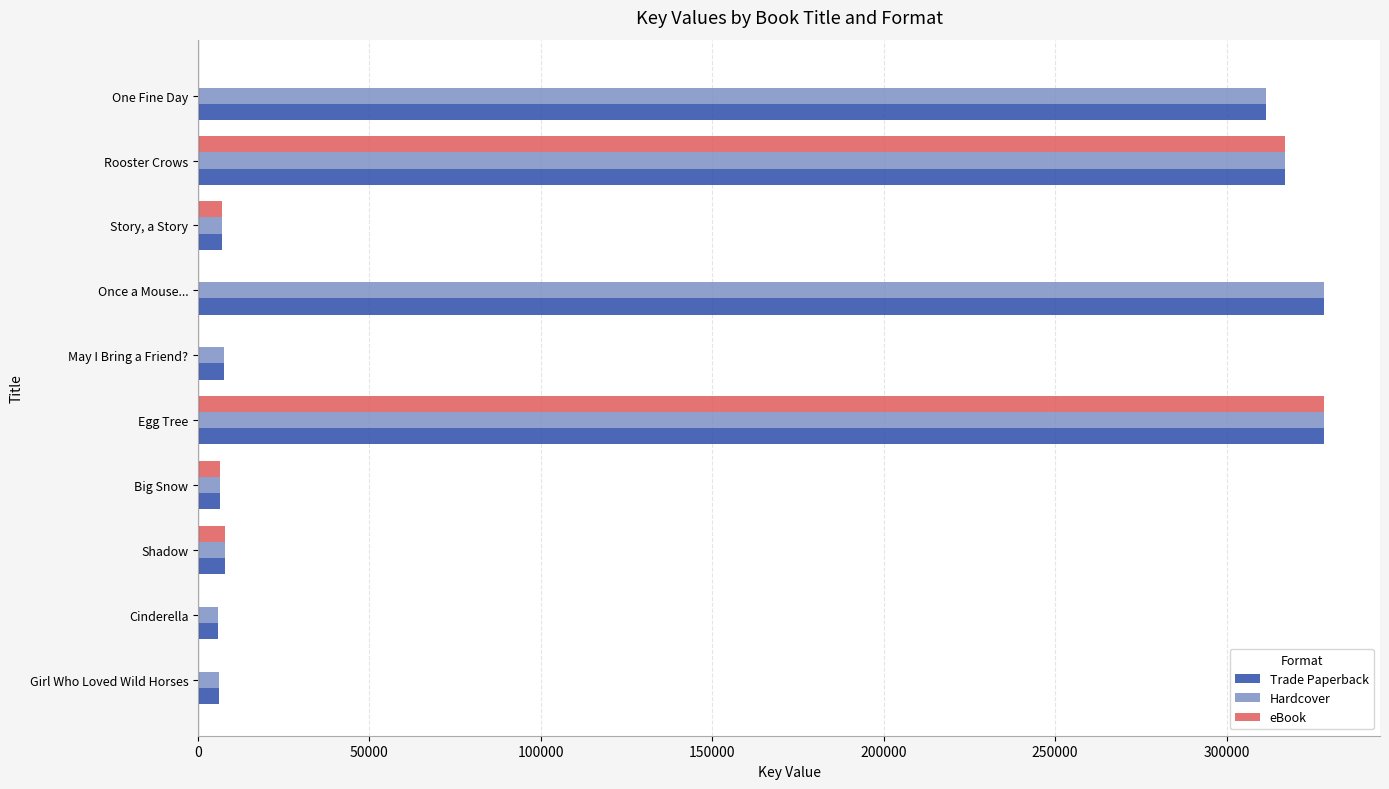

What is the sum of all eBook values?

666546